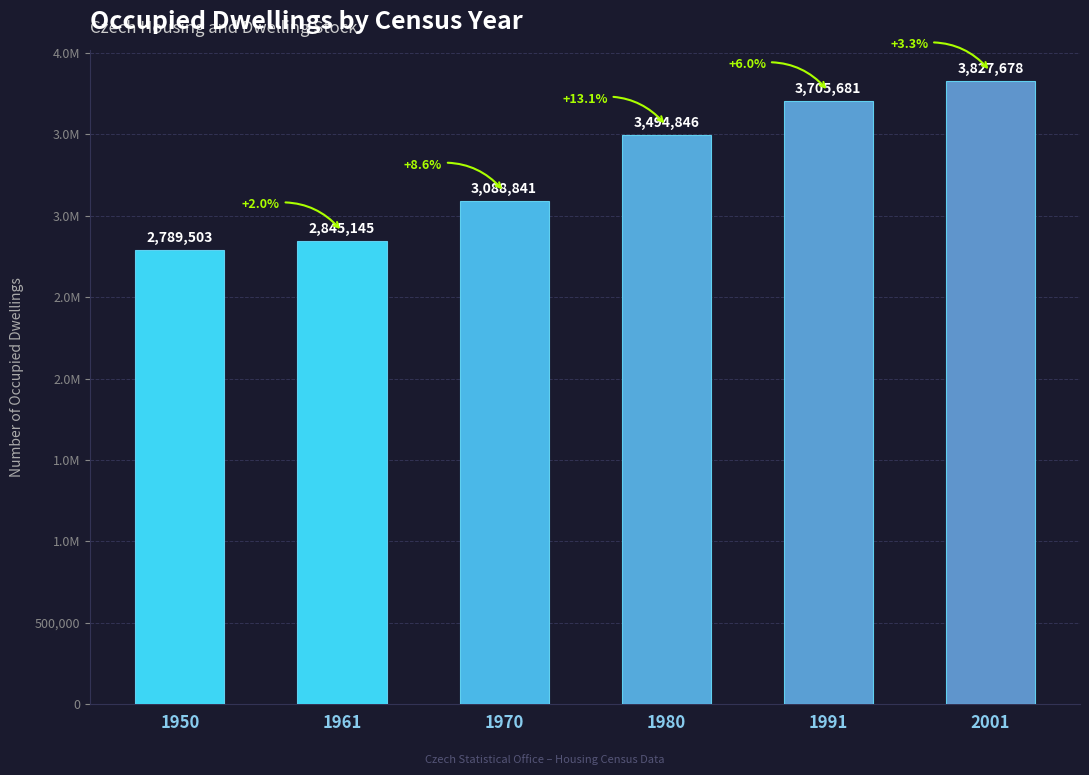

Is it true that the value at 1961 is 2845145?

True